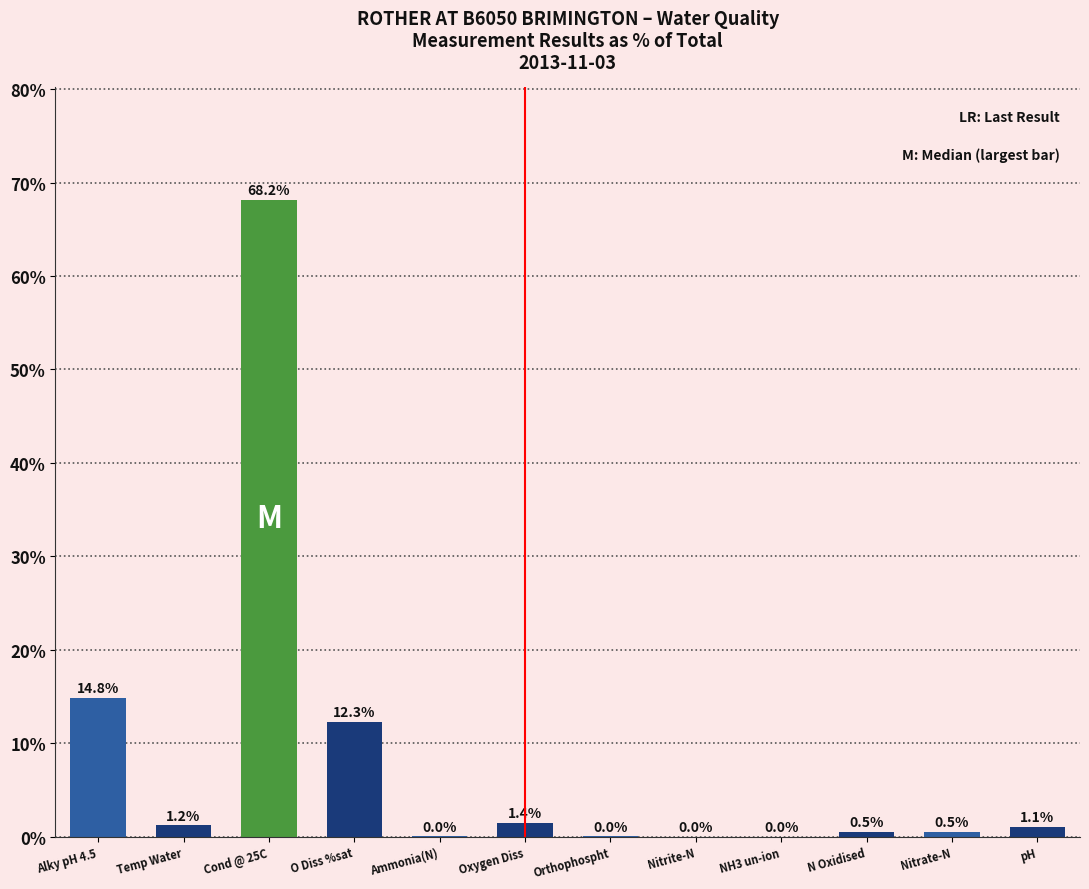

What is the sum of all values?

100.0